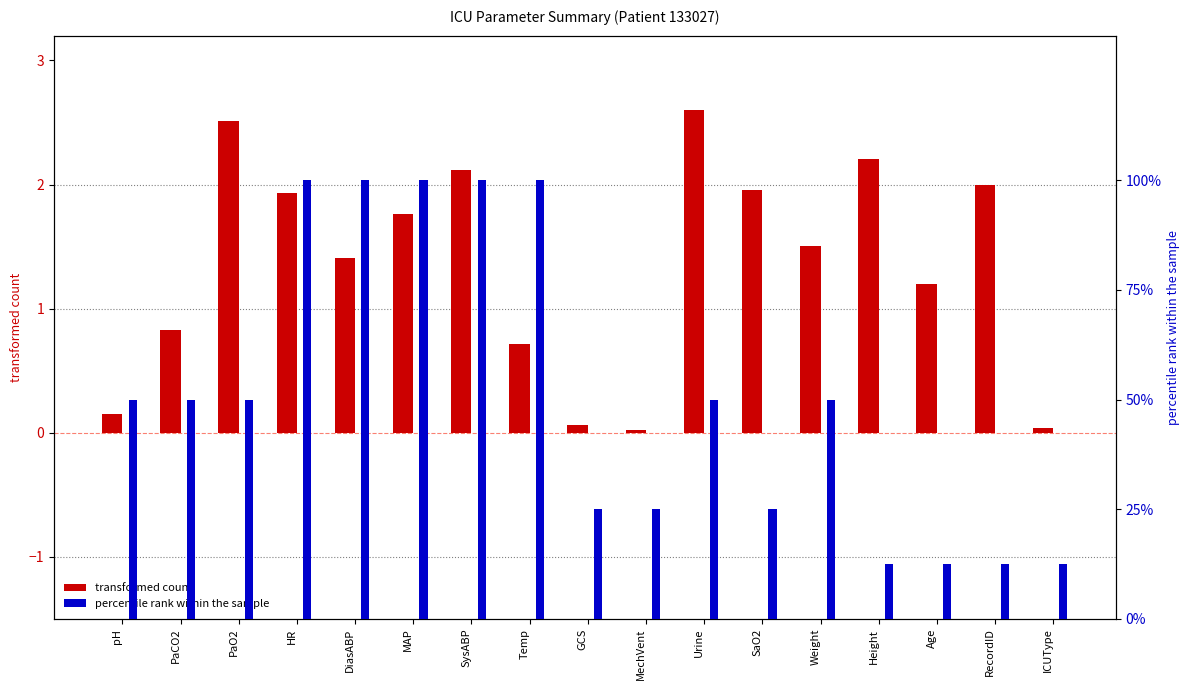

Reading left to right, extract all data points from this chart.

transformed count: 0.1	0.8	2.5	1.9	1.4	1.8	2.1	0.7	0.1	0.0	2.6	2.0	1.5	2.2	1.2	2.0	0.0
percentile rank within the sample: 50.0	50.0	50.0	100.0	100.0	100.0	100.0	100.0	25.0	25.0	50.0	25.0	50.0	12.5	12.5	12.5	12.5